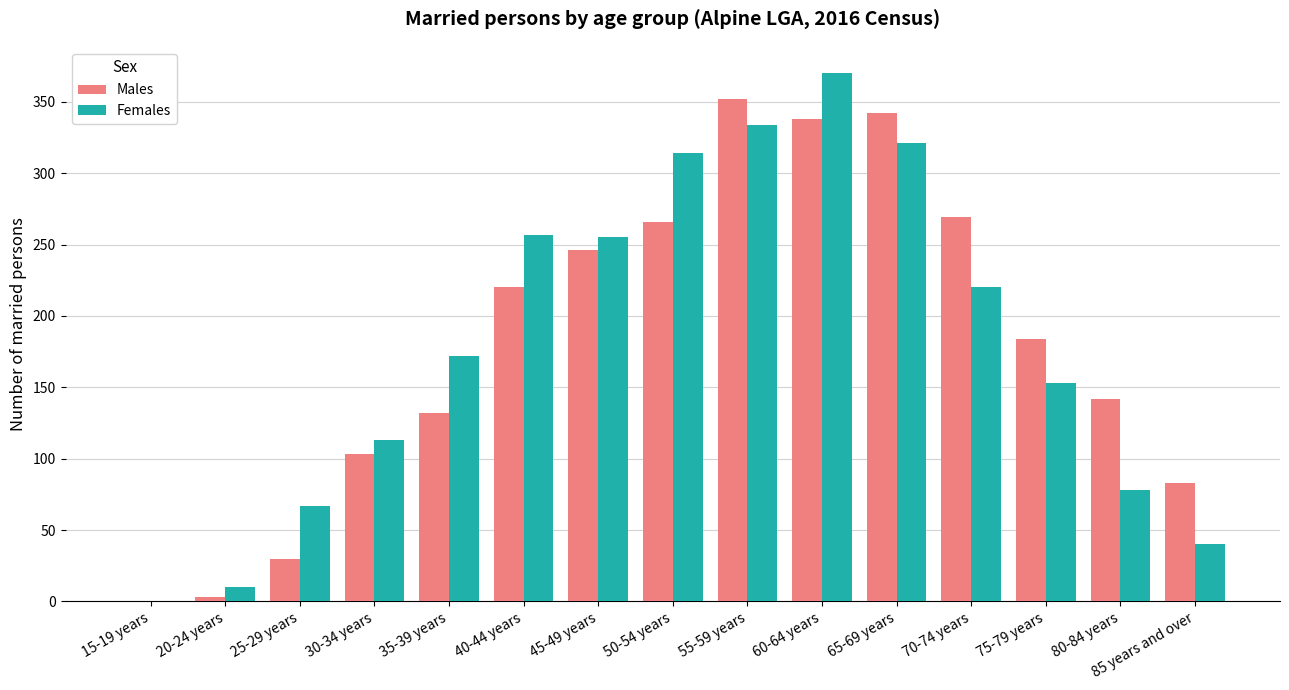

What is the sum of all Males values?

2710